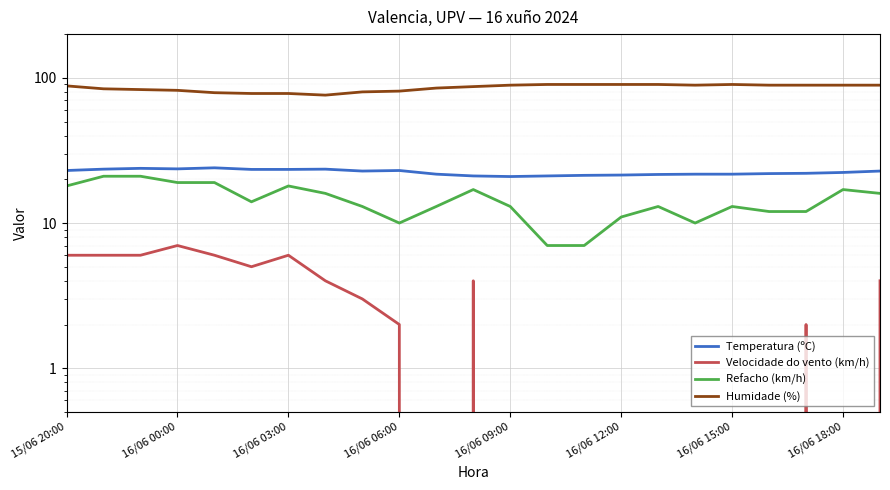

What is the value of the Refacho (km/h) point at the 8th from the left?

16.0